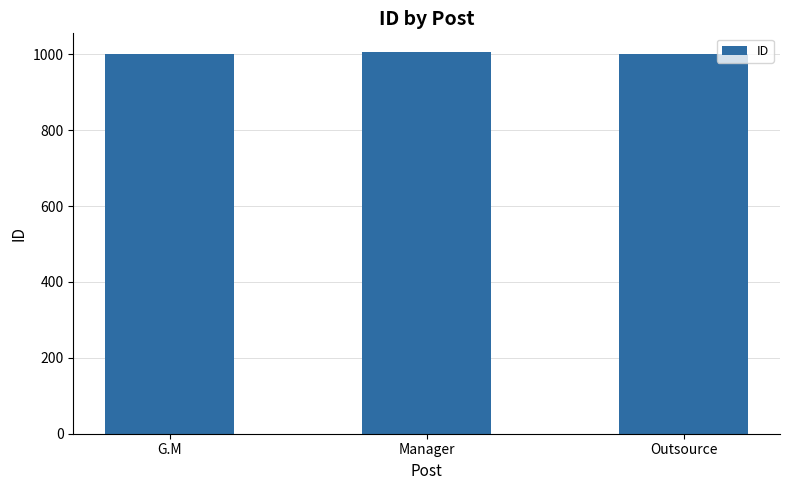

Count the values in the range 1001 to 1005.

3